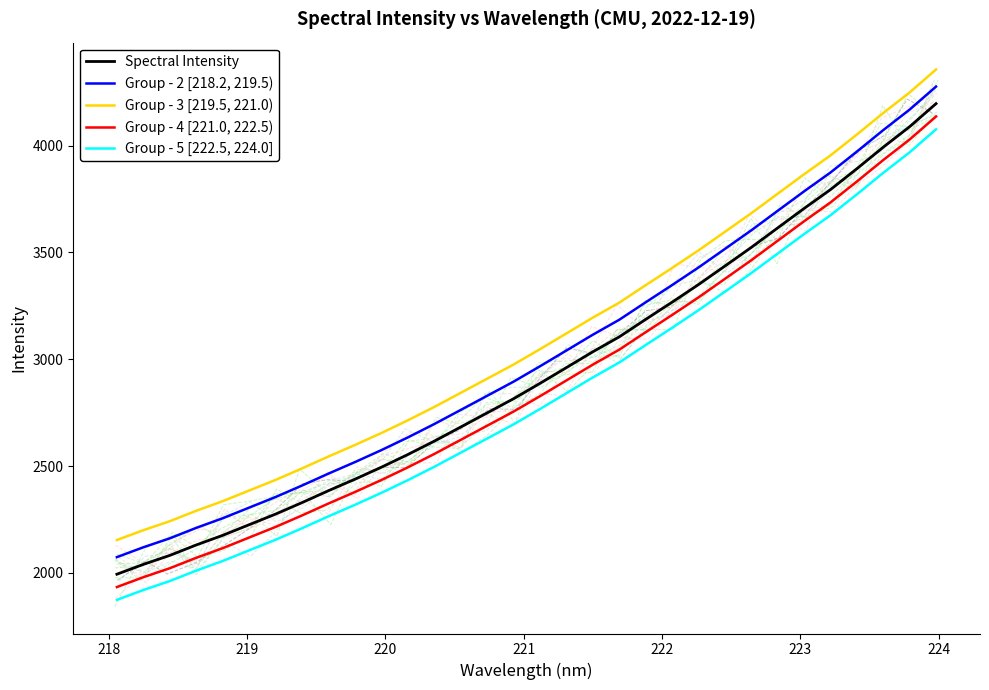

What is the difference between the second highest and minimum values in the Group - 3 [219.5, 221.0) series?

2094.5